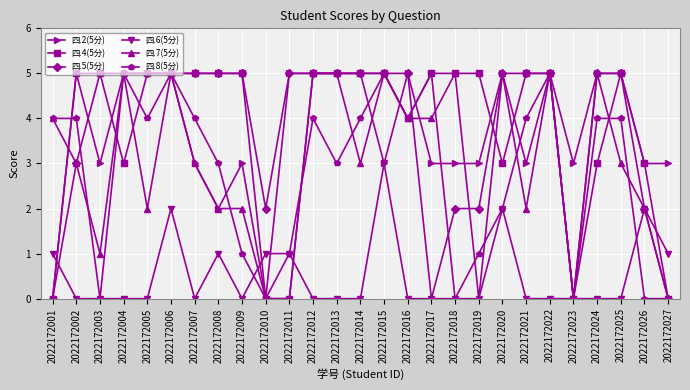

True or false: 四.2(5分) has a value of 5 at 2022172014.

True